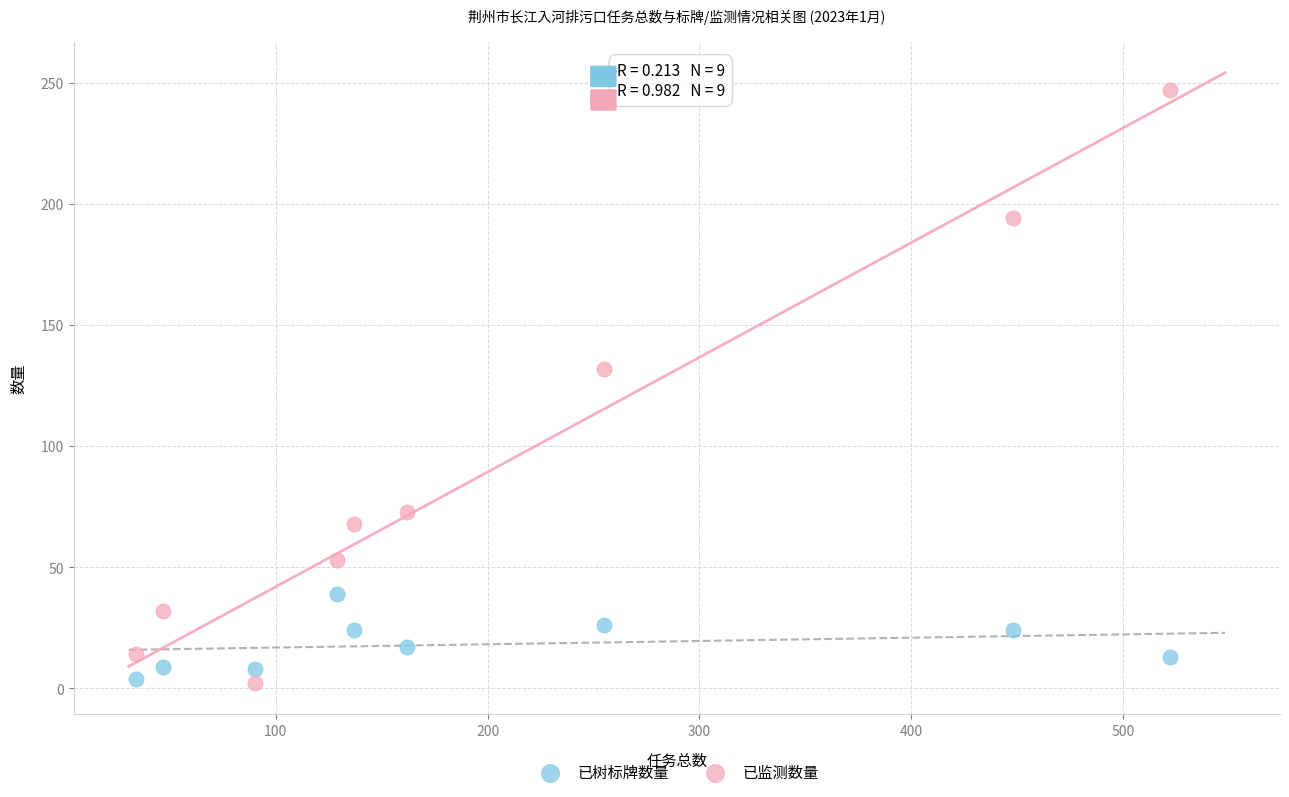

In the 已监测数量 series, what Y value is closest to 124?

132